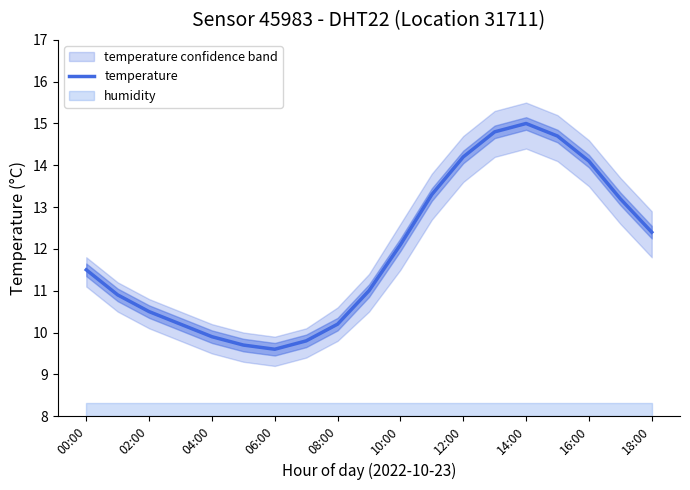

What is the smallest value displayed?

9.6